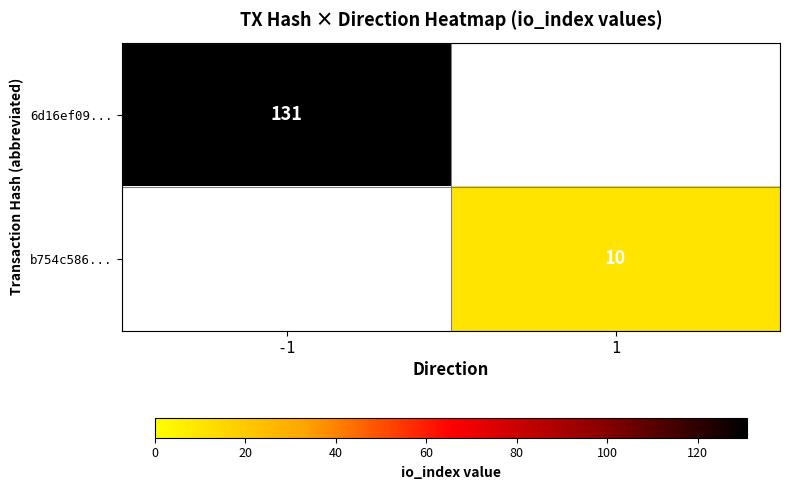

The 6d16ef09... series shows 131 at -1. True or false?

True